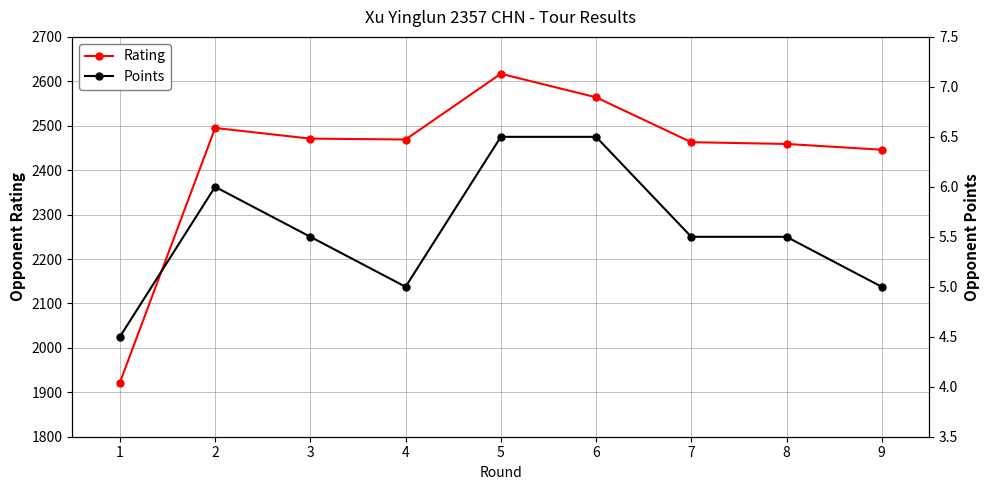

List the series in order of their overall mean, lowest first.

Points, Rating